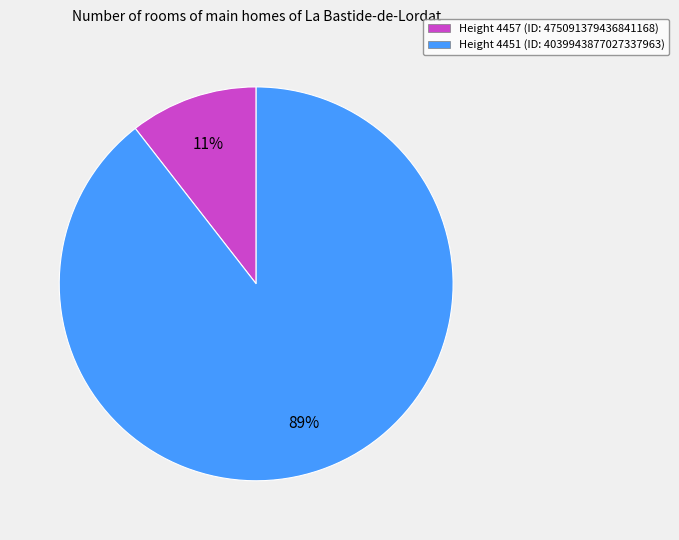

To the nearest percent, what is the average slice percentage?

50%